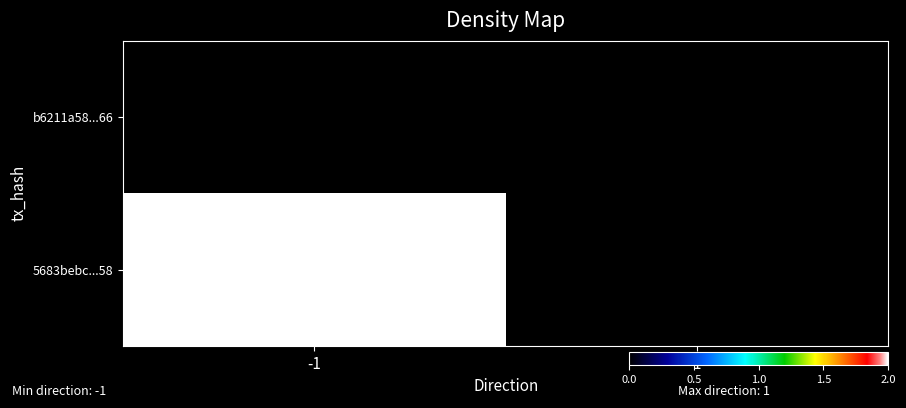

At 1, list the series in order from smallest to largest.

b6211a58...66, 5683bebc...58